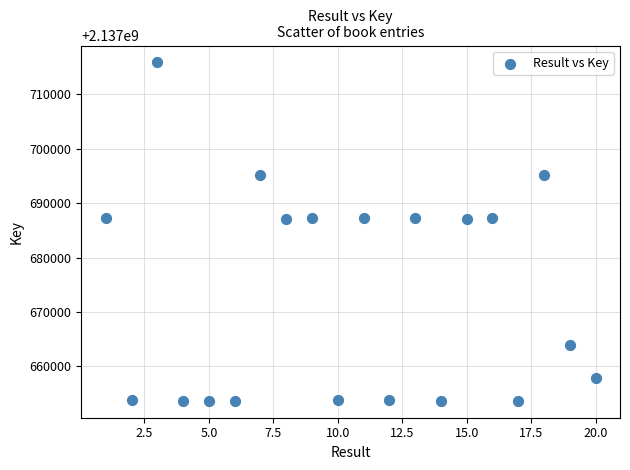

What is the range of X values (max minus min)?

19